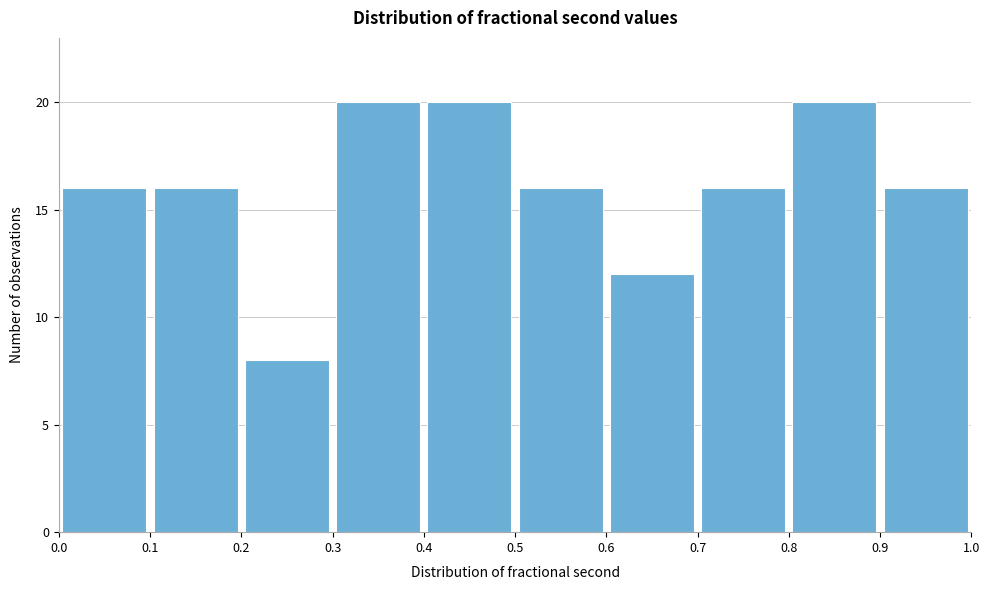

How tall is the bar that spans 0.0 to 0.1 on the x-axis? The values are not printed on the chart, so give them approximately, as read against the axis.

16